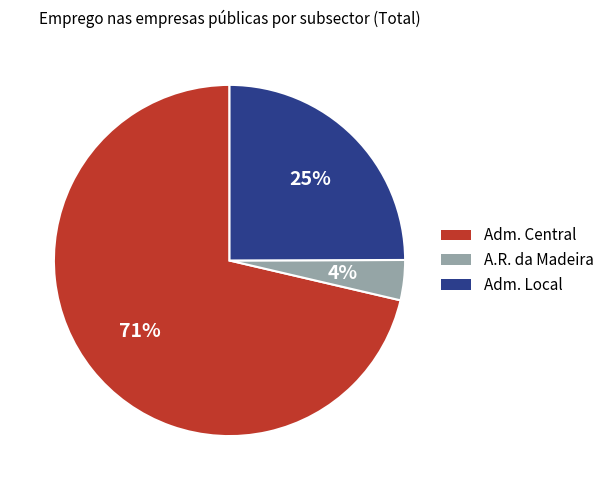

The Adm. Central slice represents 79% of the pie. True or false?

False